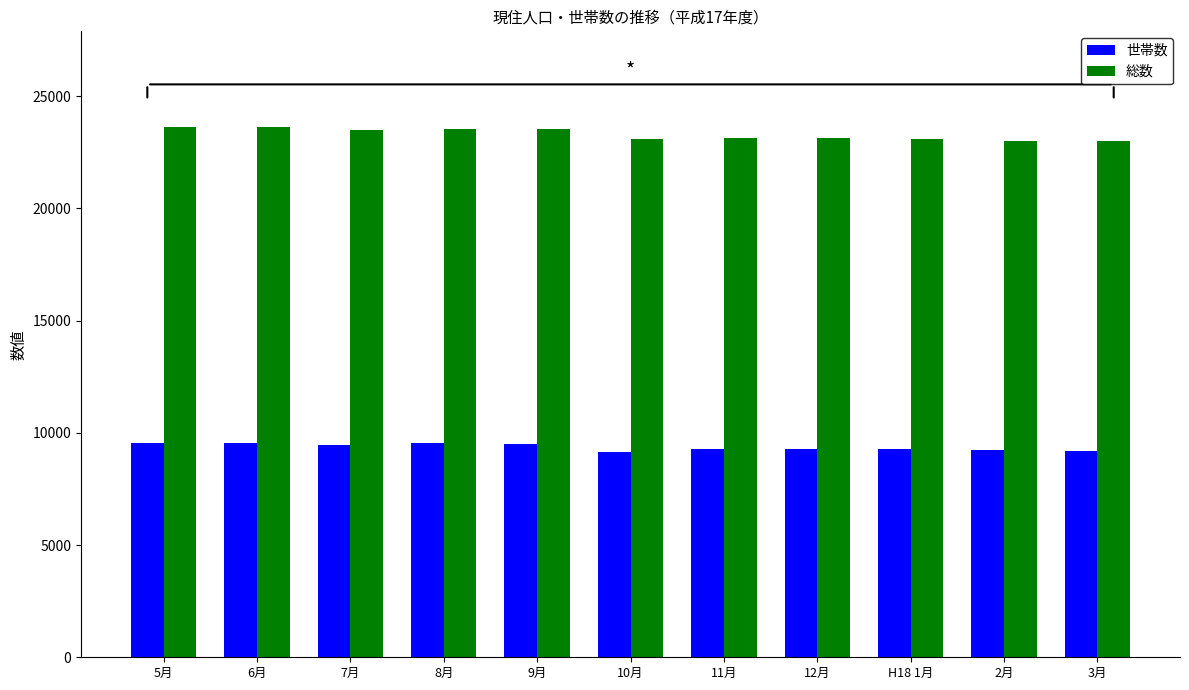

Is the value of 総数 at 2月 greater than the value of 世帯数 at 10月?

Yes